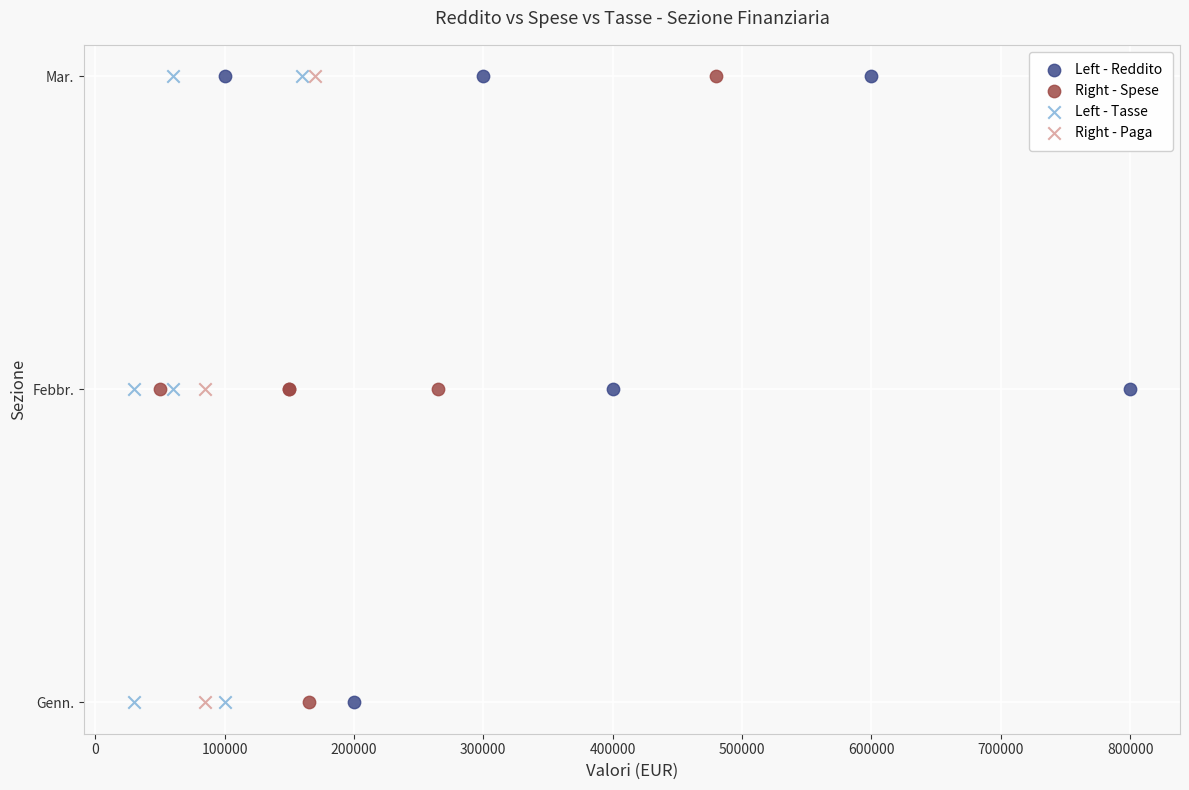

What are all the series names shown in the legend?

Left - Reddito, Right - Spese, Left - Tasse, Right - Paga